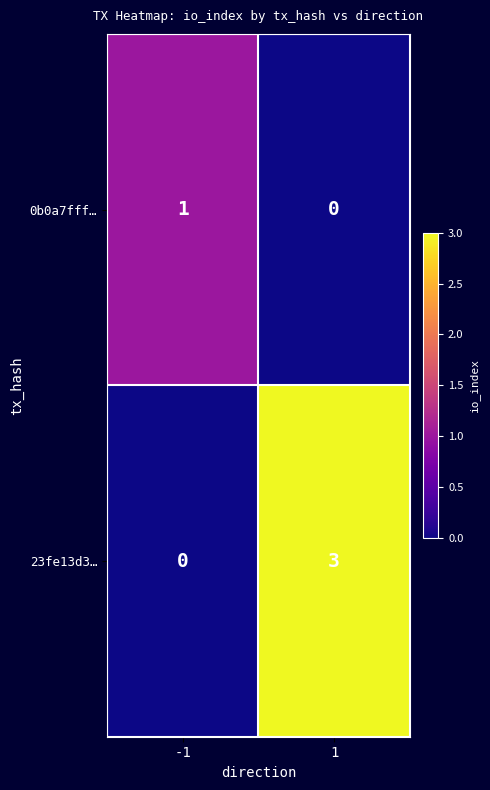

What is the difference between the 23fe13d3… values at -1 and 1?

3